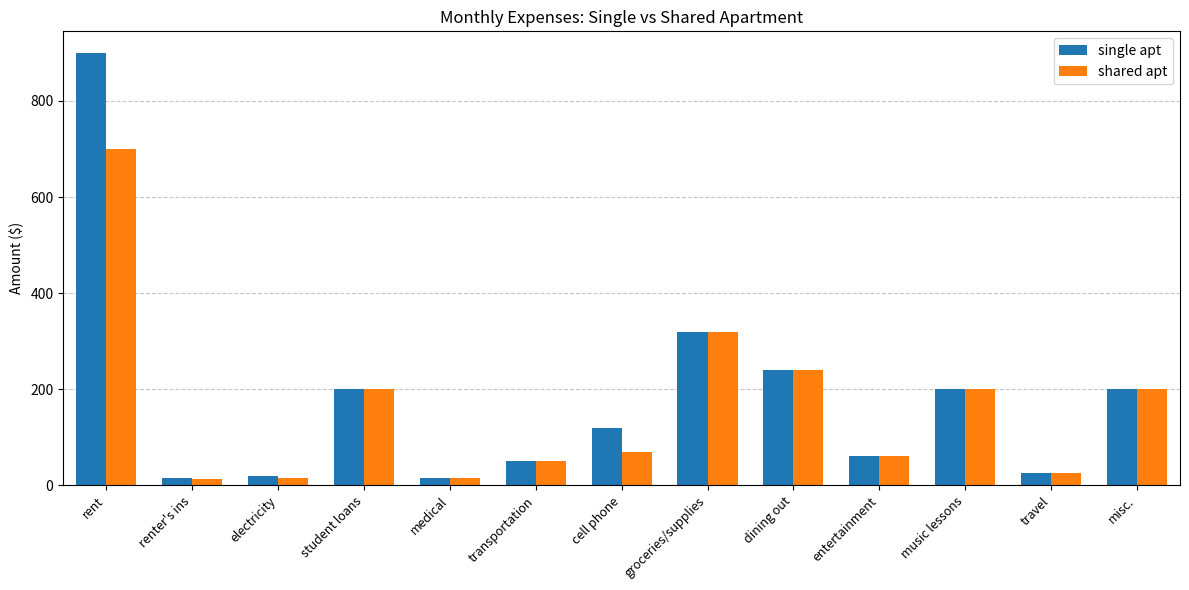

Rank the series by their maximum value, from highest to lowest.

single apt, shared apt